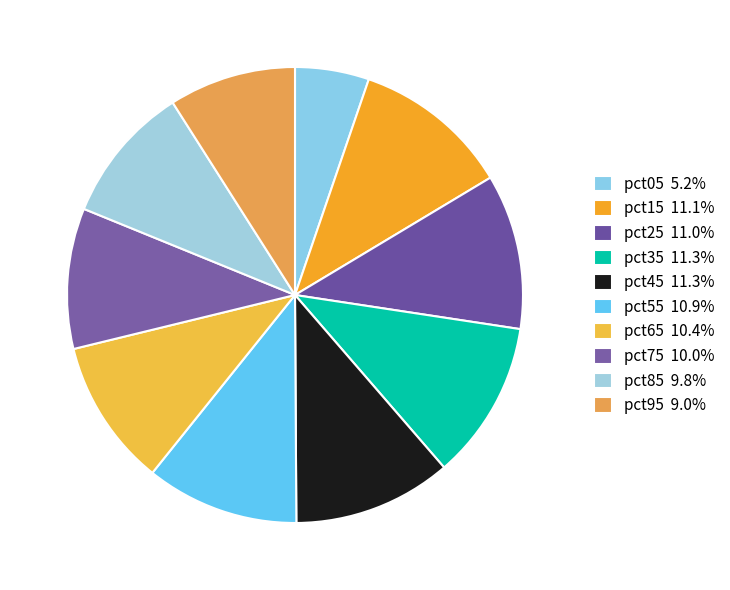

To the nearest percent, what is the combined percentage of pct55 and pct05?

16%